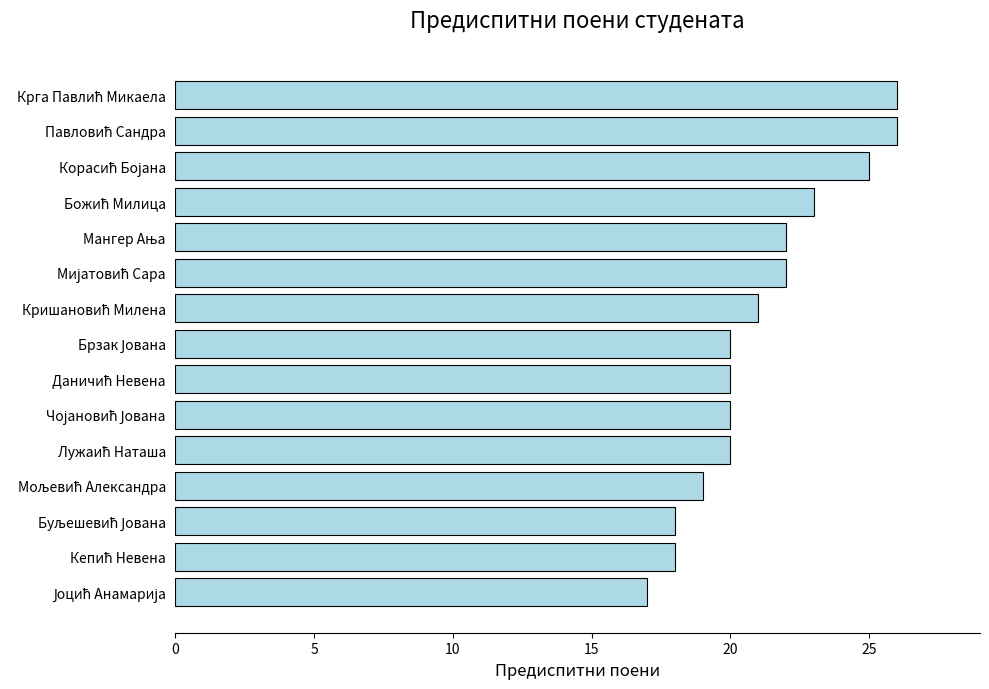

What is the maximum value shown in the chart?

26